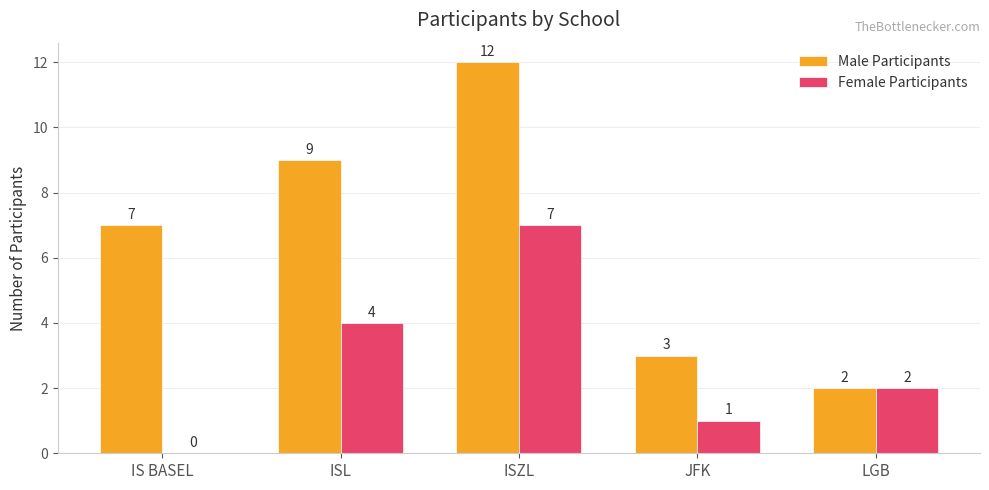

Count the Male Participants values in the range 3 to 9.

3